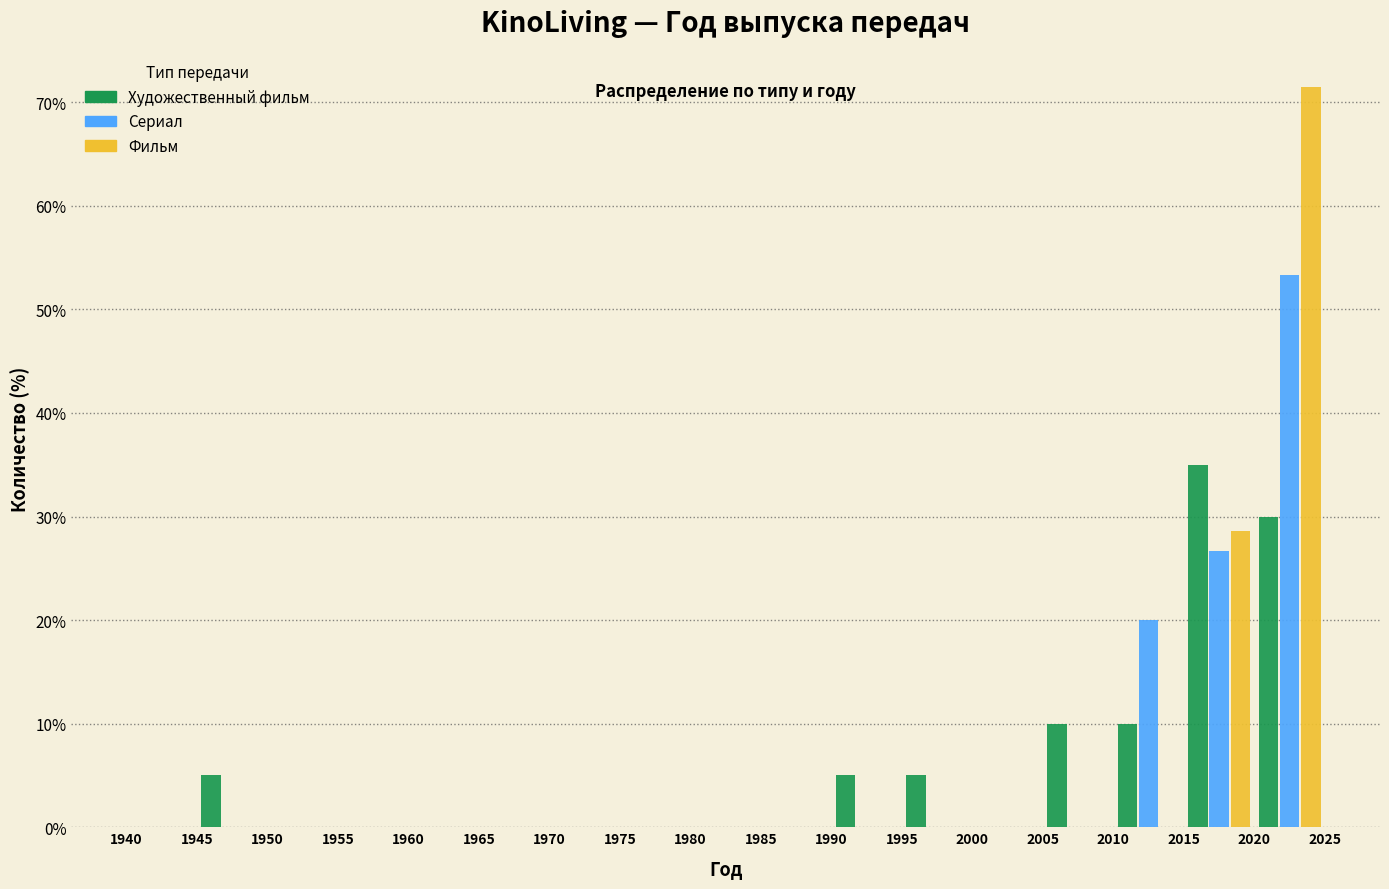

Reading left to right, transcribe this chart: for each range on the x-axis, give the height of each series' bar. The values are not printed on the chart, so give them approximately, as read against the axis.

1940 to 1945: Художественный фильм=0	Сериал=0	Фильм=0
1945 to 1950: Художественный фильм=5	Сериал=0	Фильм=0
1950 to 1955: Художественный фильм=0	Сериал=0	Фильм=0
1955 to 1960: Художественный фильм=0	Сериал=0	Фильм=0
1960 to 1965: Художественный фильм=0	Сериал=0	Фильм=0
1965 to 1970: Художественный фильм=0	Сериал=0	Фильм=0
1970 to 1975: Художественный фильм=0	Сериал=0	Фильм=0
1975 to 1980: Художественный фильм=0	Сериал=0	Фильм=0
1980 to 1985: Художественный фильм=0	Сериал=0	Фильм=0
1985 to 1990: Художественный фильм=0	Сериал=0	Фильм=0
1990 to 1995: Художественный фильм=5	Сериал=0	Фильм=0
1995 to 2000: Художественный фильм=5	Сериал=0	Фильм=0
2000 to 2005: Художественный фильм=0	Сериал=0	Фильм=0
2005 to 2010: Художественный фильм=10	Сериал=0	Фильм=0
2010 to 2015: Художественный фильм=10	Сериал=20	Фильм=0
2015 to 2020: Художественный фильм=35	Сериал=27	Фильм=29
2020 to 2025: Художественный фильм=30	Сериал=53	Фильм=71